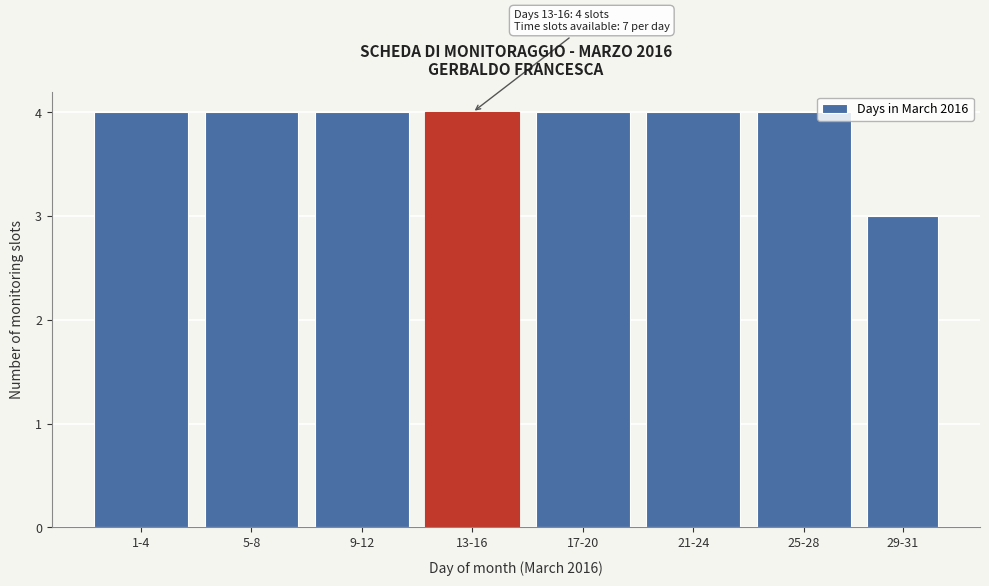

Reading left to right, list all the values displayed in this chart.

1-4=4	5-8=4	9-12=4	13-16=4	17-20=4	21-24=4	25-28=4	29-31=3